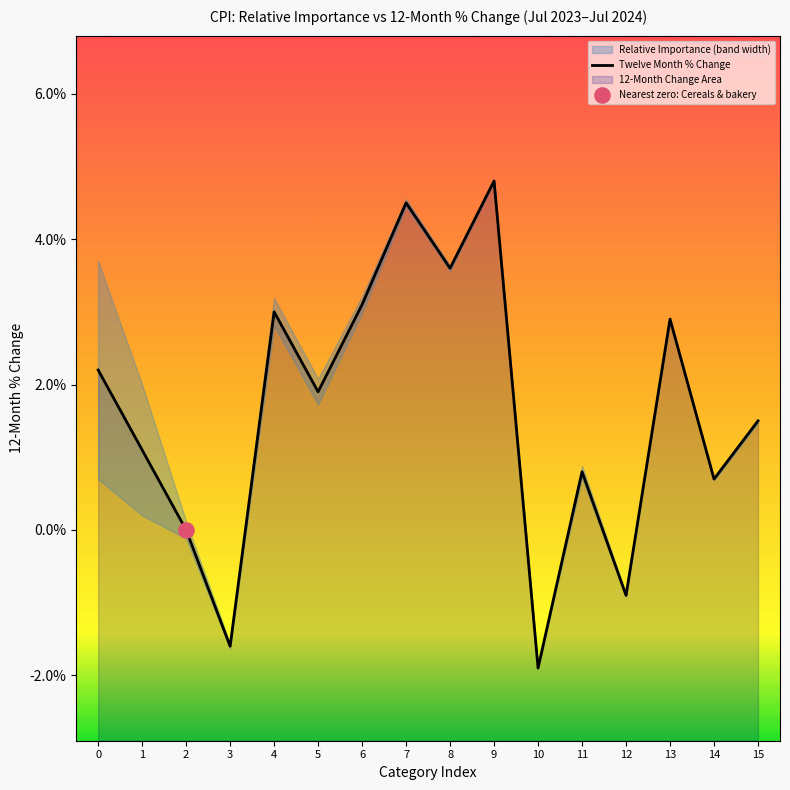

What is the ratio of the value at 15 to the value at 4?

0.5